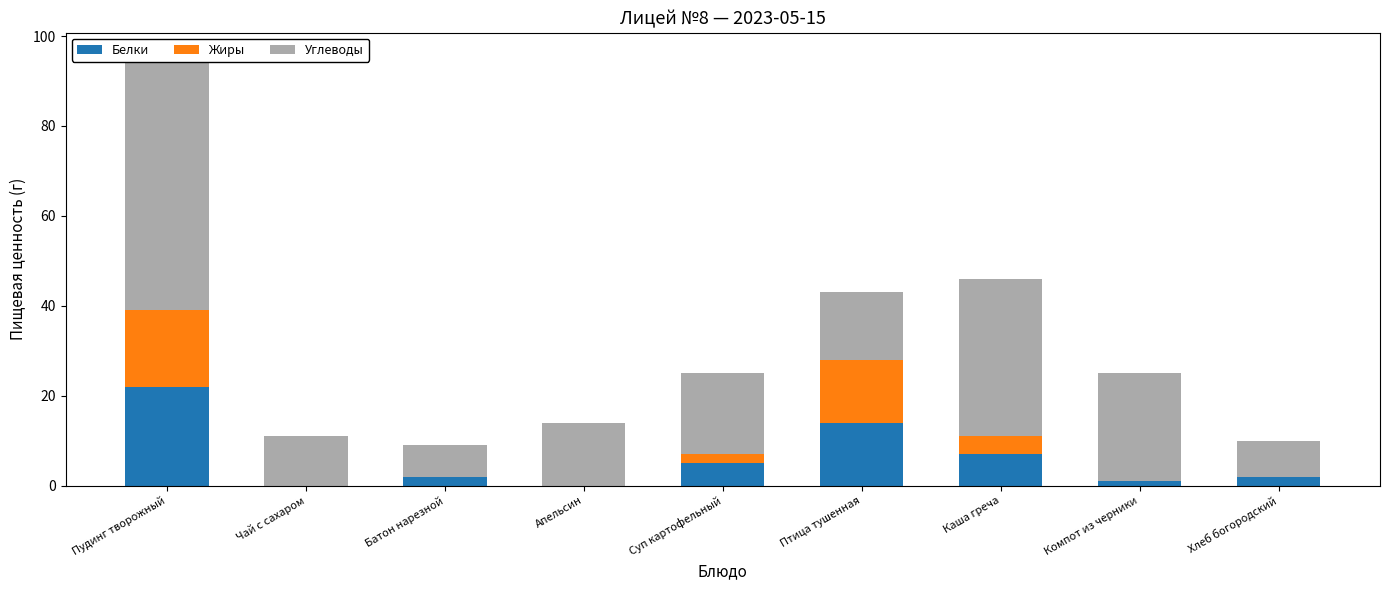

What is the label of the 2nd bar from the right?

Компот из черники